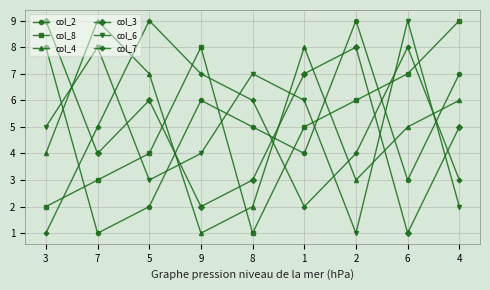

Read the col_4 value at 3.

4